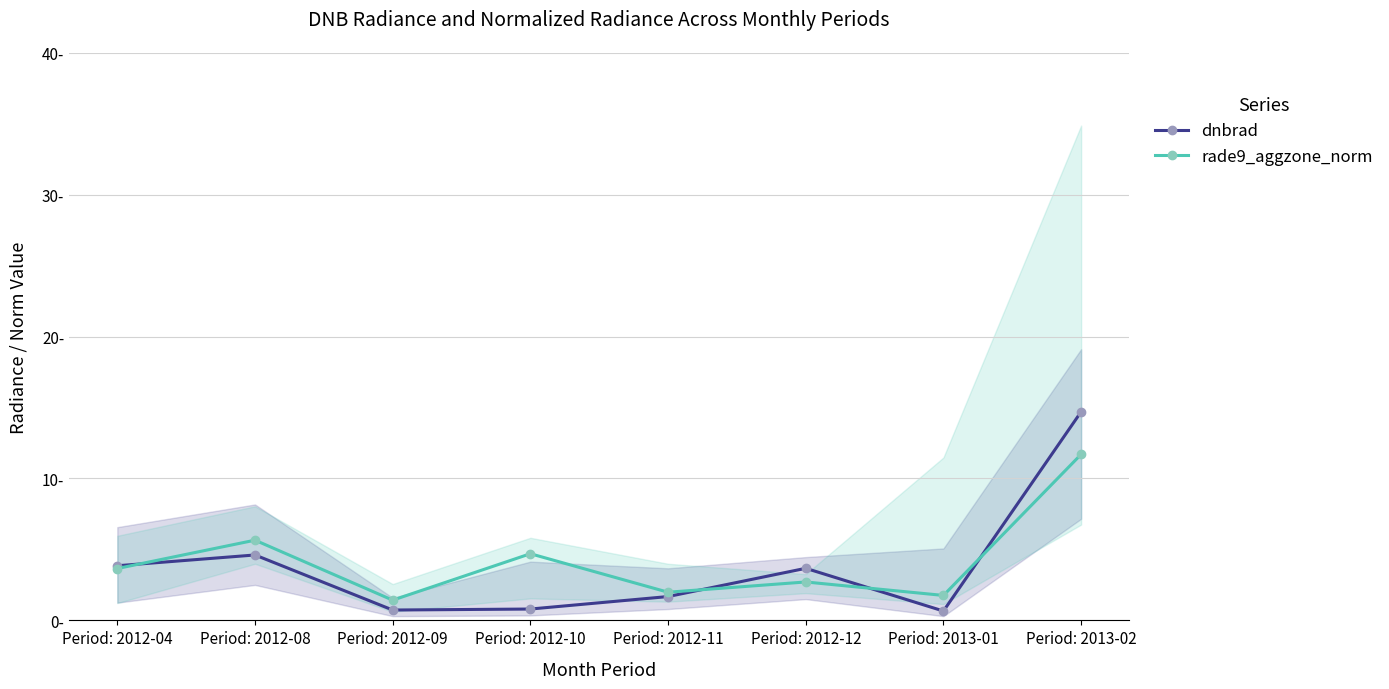

Reading right to left, what are all the values shown in this chart?

dnbrad: Period: 2013-02=14.7	Period: 2013-01=0.7	Period: 2012-12=3.7	Period: 2012-11=1.7	Period: 2012-10=0.8	Period: 2012-09=0.7	Period: 2012-08=4.6	Period: 2012-04=3.9
rade9_aggzone_norm: Period: 2013-02=11.7	Period: 2013-01=1.8	Period: 2012-12=2.7	Period: 2012-11=2.0	Period: 2012-10=4.7	Period: 2012-09=1.4	Period: 2012-08=5.7	Period: 2012-04=3.7